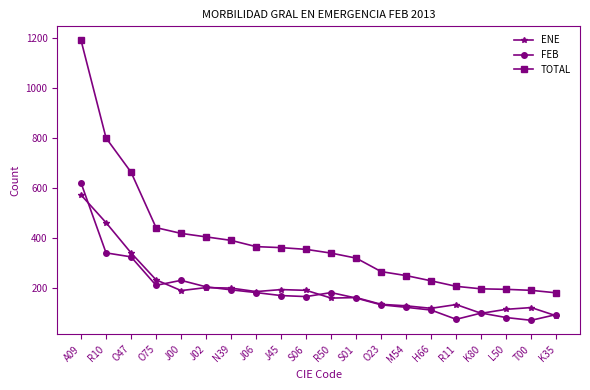

True or false: TOTAL and ENE intersect in this chart.

False